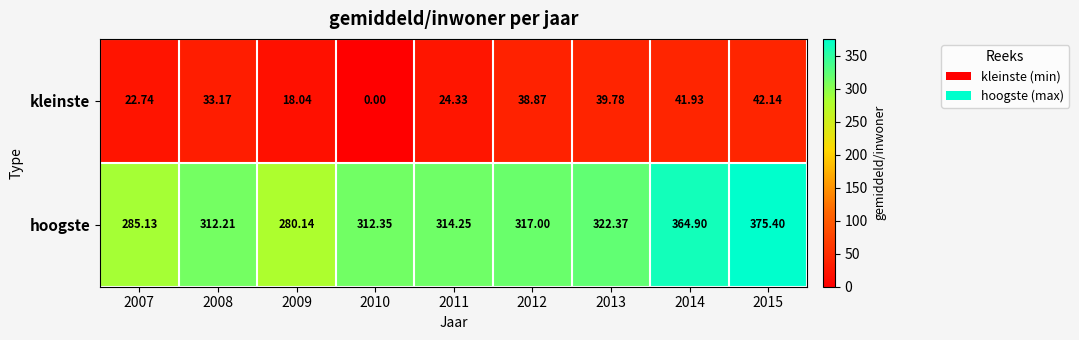

At which category is the sum across all series the highest?

2015